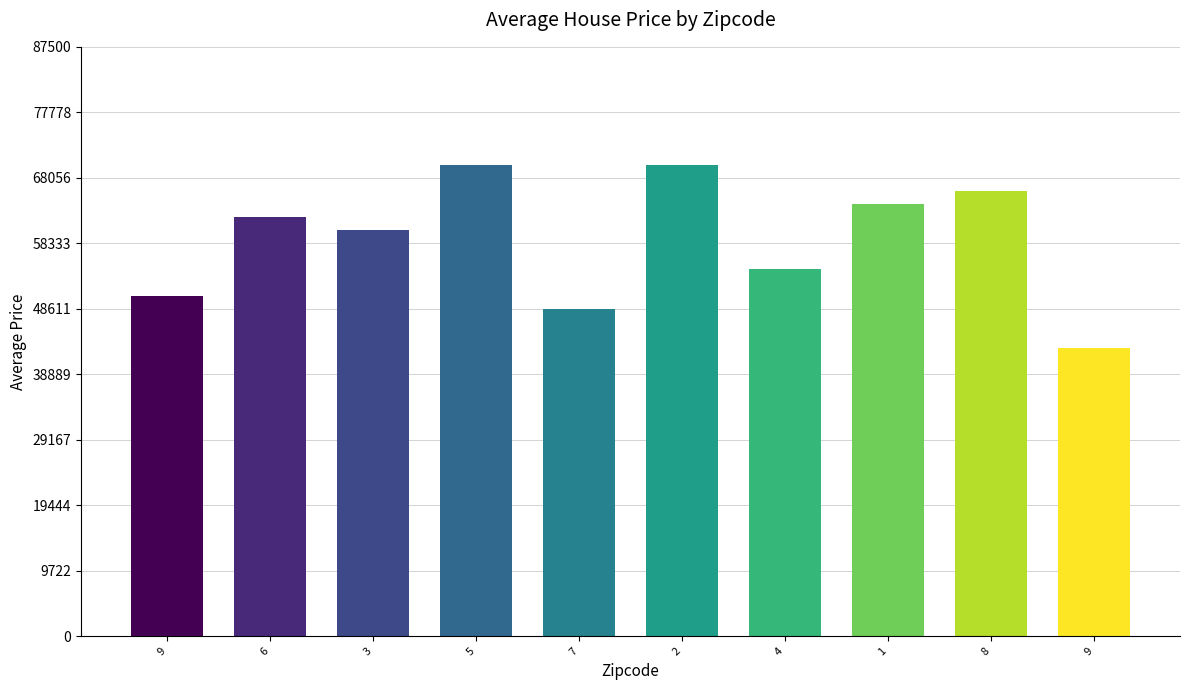

What is the change in value from 7 to 4?

+3